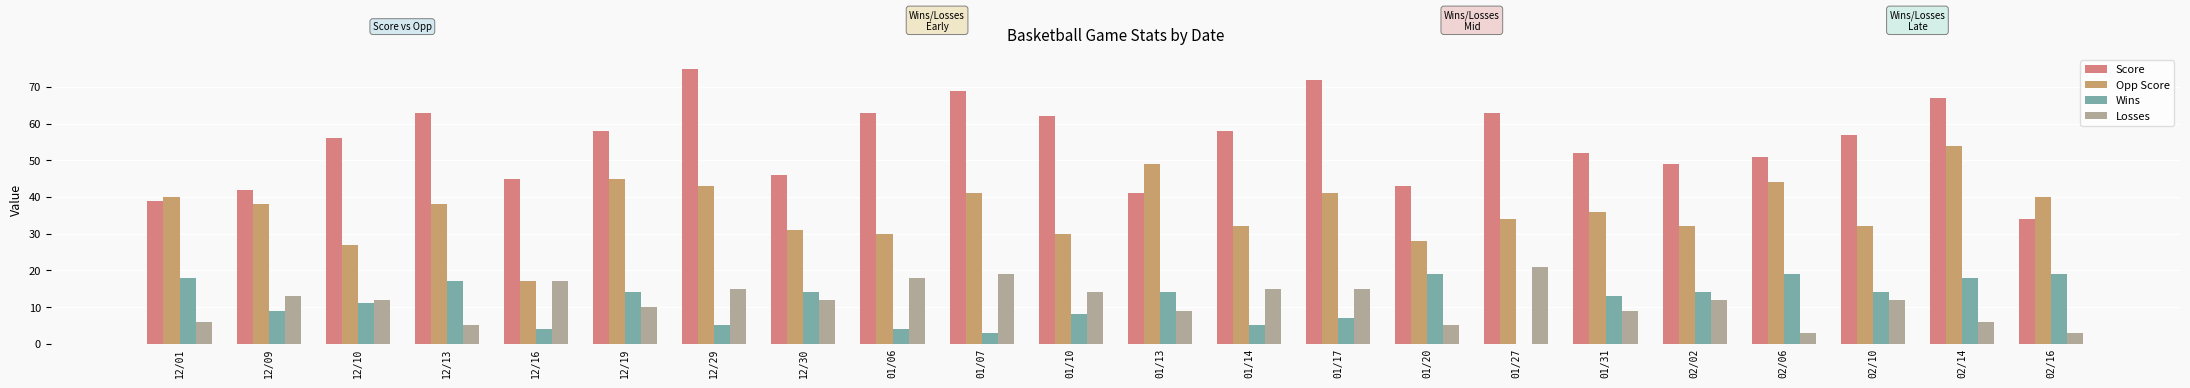

What is the approximate value of Score at 12/13?

63